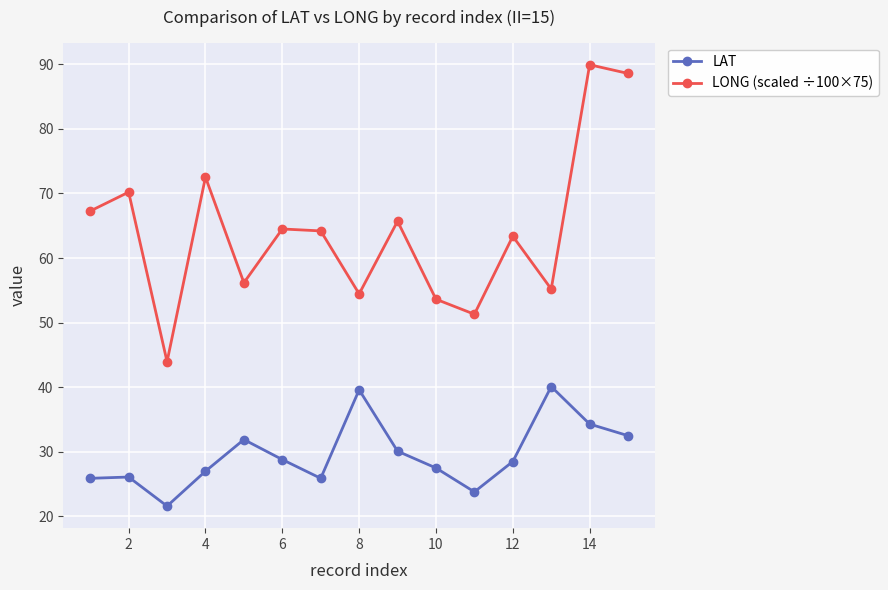

True or false: LONG (scaled ÷100×75) has more than 1 points higher than both neighbors.

True